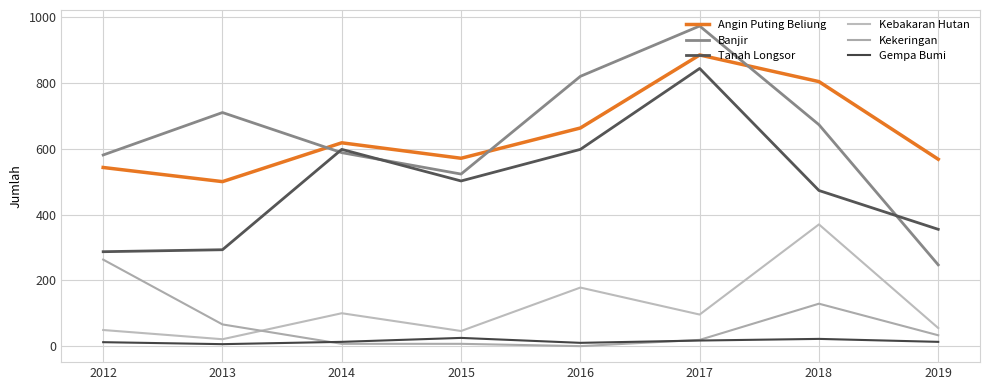

Reading left to right, what are all the values shown in this chart?

Angin Puting Beliung: 543	500	618	571	663	885	804	568
Banjir: 581	710	588	523	820	973	673	247
Tanah Longsor: 287	293	598	502	598	844	473	355
Kebakaran Hutan: 49	21	100	46	178	96	370	55
Kekeringan: 263	66	7	7	0	19	129	33
Gempa Bumi: 12	6	13	25	10	17	22	13